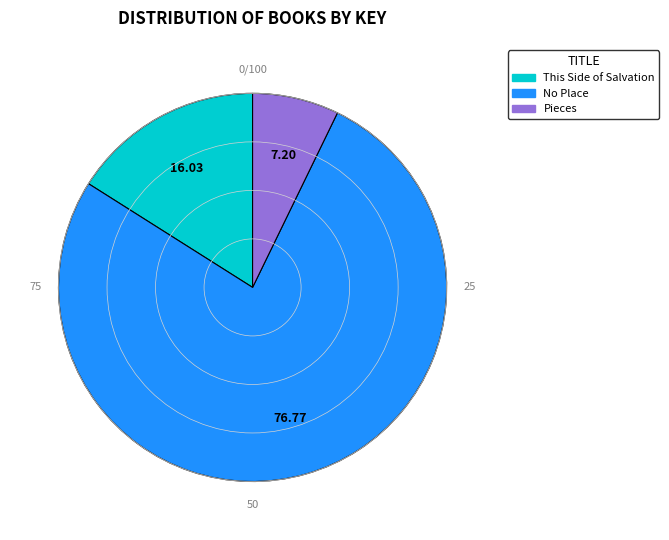

What percentage is the This Side of Salvation slice, to the nearest percent?

16%